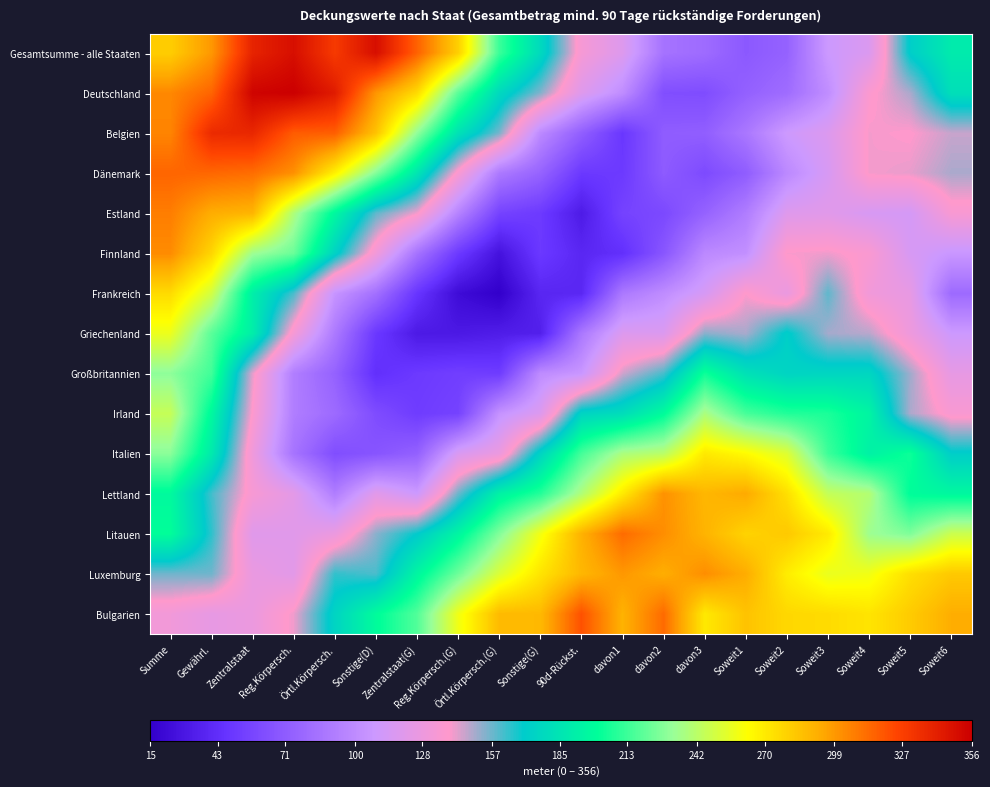

Which label corresponds to the smallest value in the chart?

Örtl.Körpersch.(G)